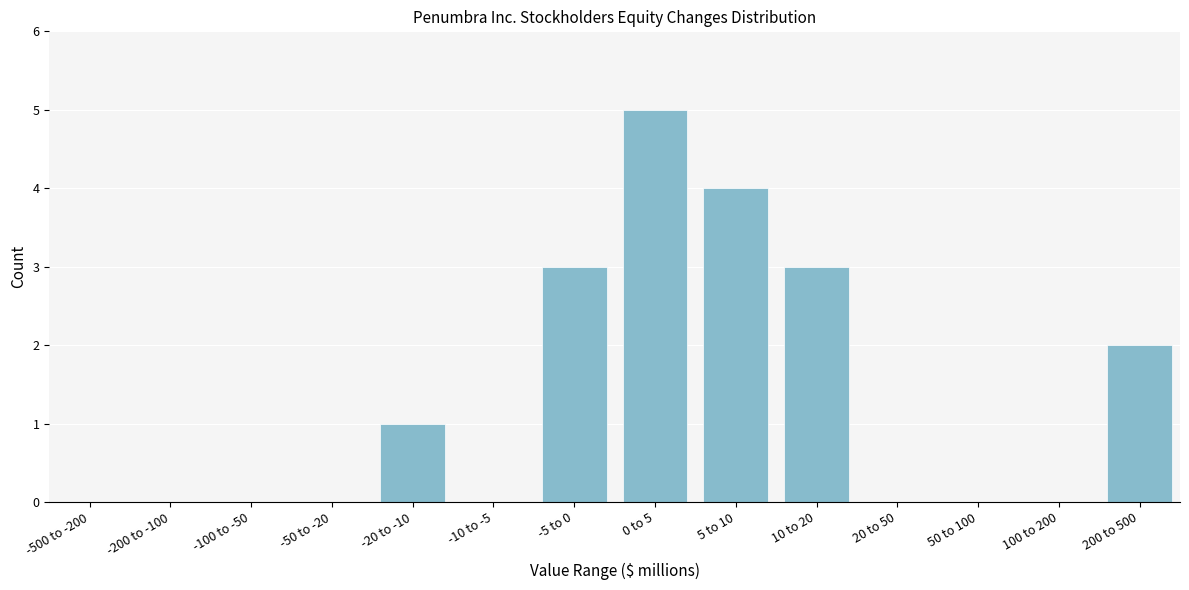

Reading left to right, list all the values displayed in this chart.

-500 to -200=0	-200 to -100=0	-100 to -50=0	-50 to -20=0	-20 to -10=1	-10 to -5=0	-5 to 0=3	0 to 5=5	5 to 10=4	10 to 20=3	20 to 50=0	50 to 100=0	100 to 200=0	200 to 500=2